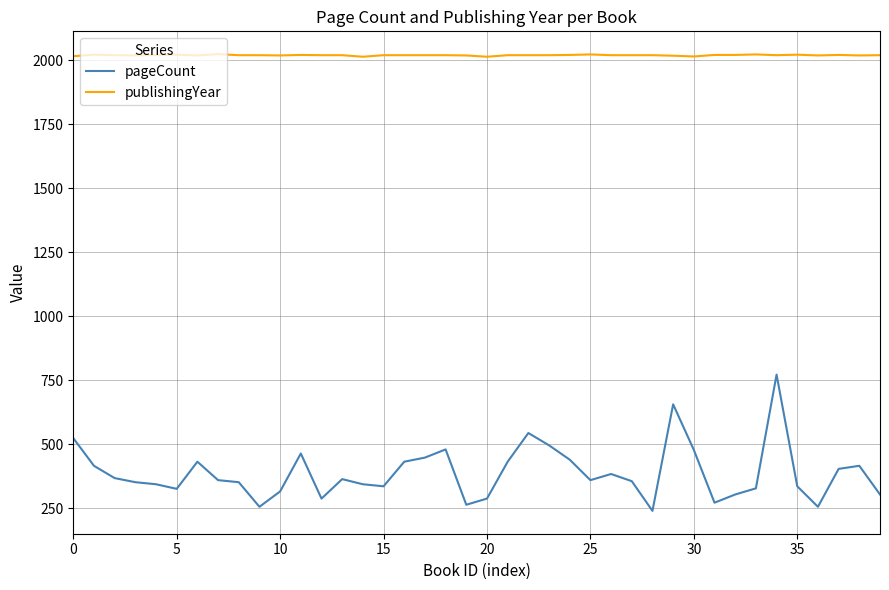

List the series in order of their overall mean, lowest first.

pageCount, publishingYear